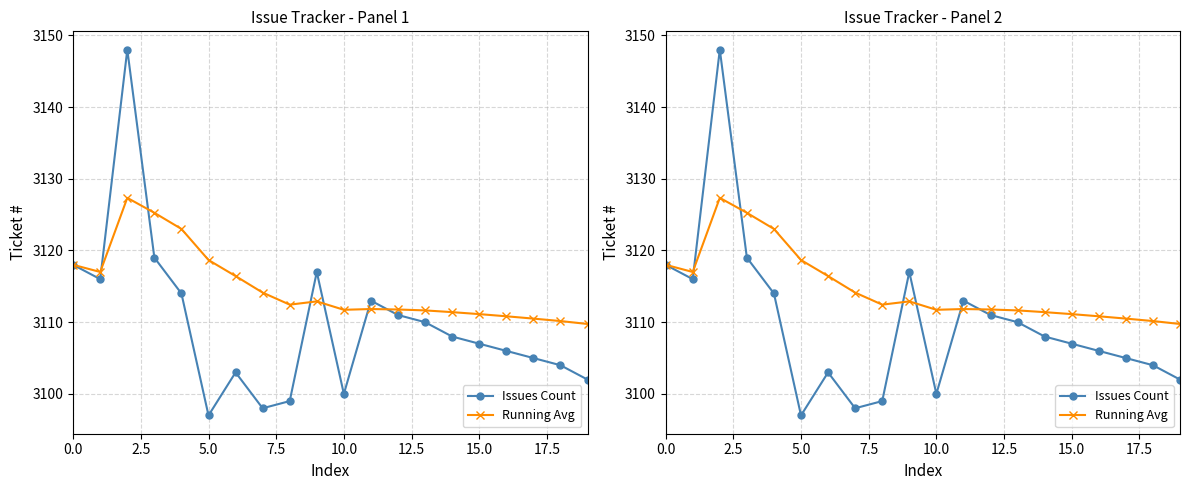

The Issues Count series shows 980.7 at 7.5. True or false?

False